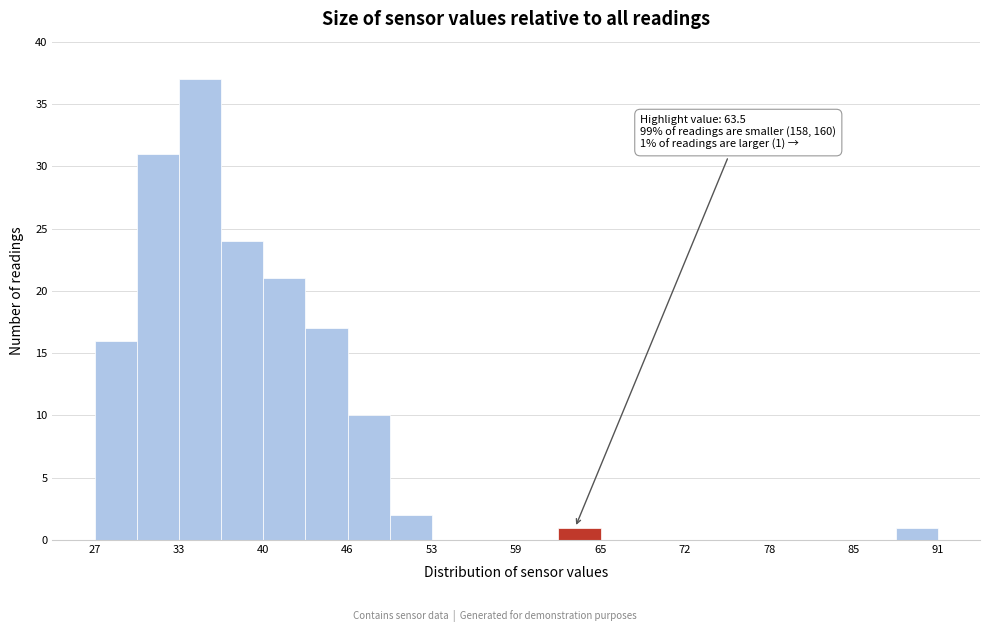

Read against the x-axis, roughly where is the centre of the tallest bar?

35